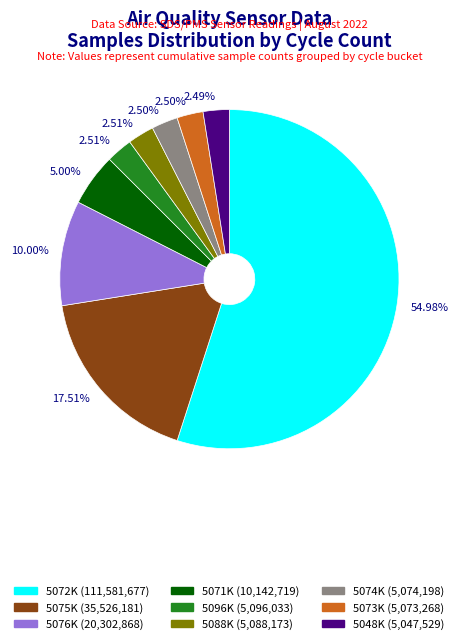

Is there a majority slice in this chart?

Yes